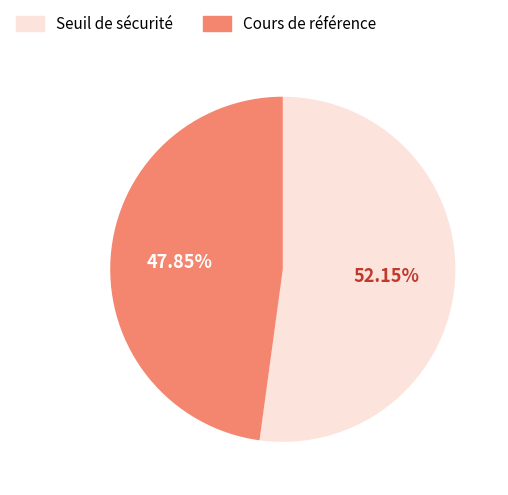

Rank the categories by value from highest to lowest.

Seuil de sécurité, Cours de référence